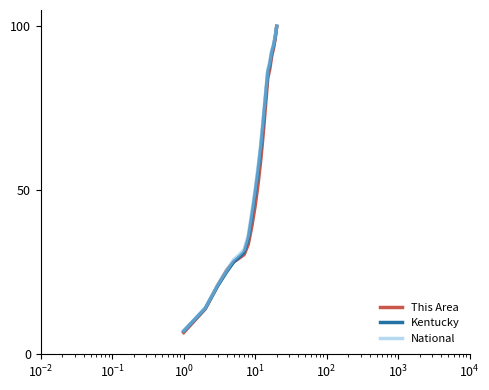

What is the minimum value for National?

7.0